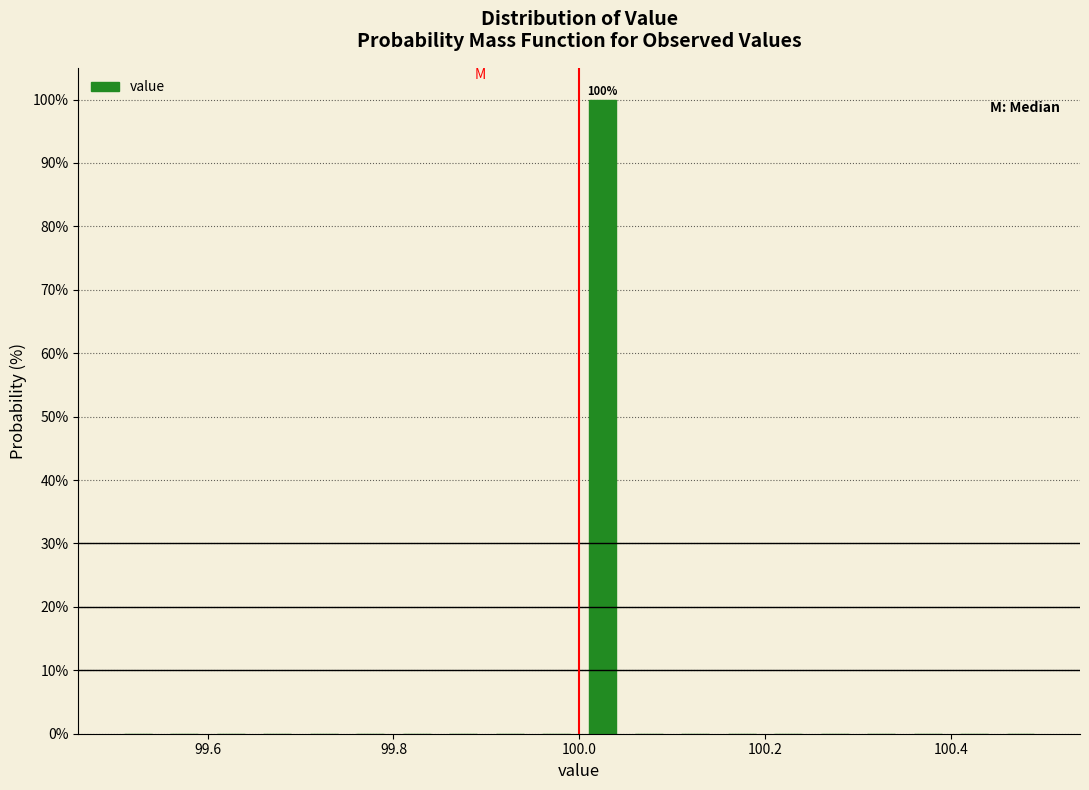

Around what value on the x-axis is the tallest bar? Give the approximate position of its centre, as read against the axis.

100.02